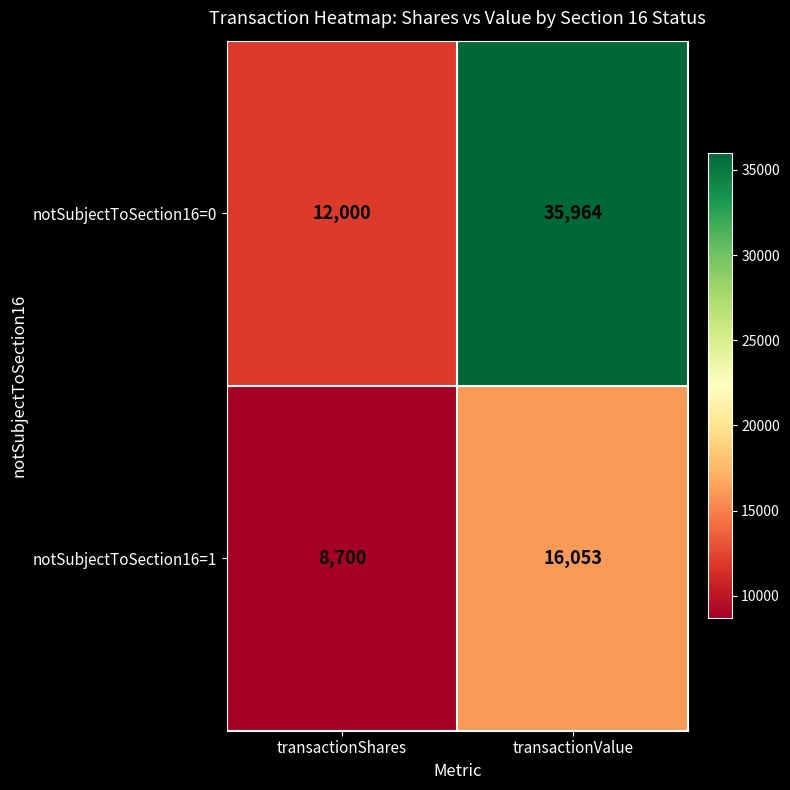

List the labels in order of notSubjectToSection16=1 value, smallest first.

transactionShares, transactionValue